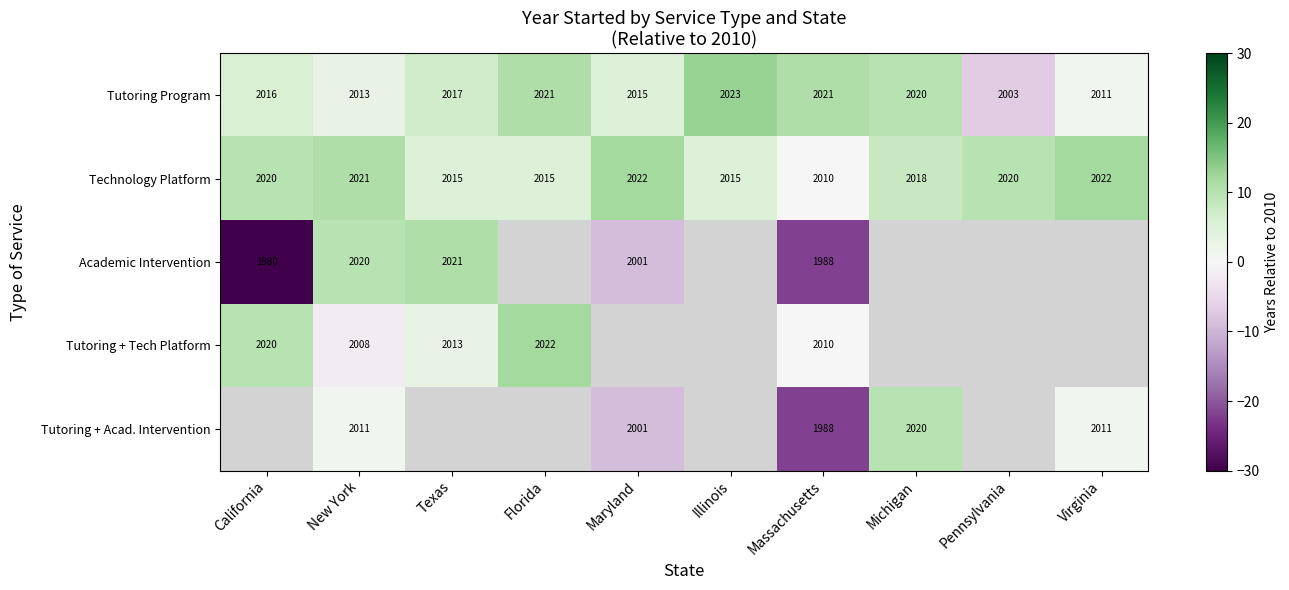

What is the sum of the Technology Platform values at Maryland and Michigan?

4040